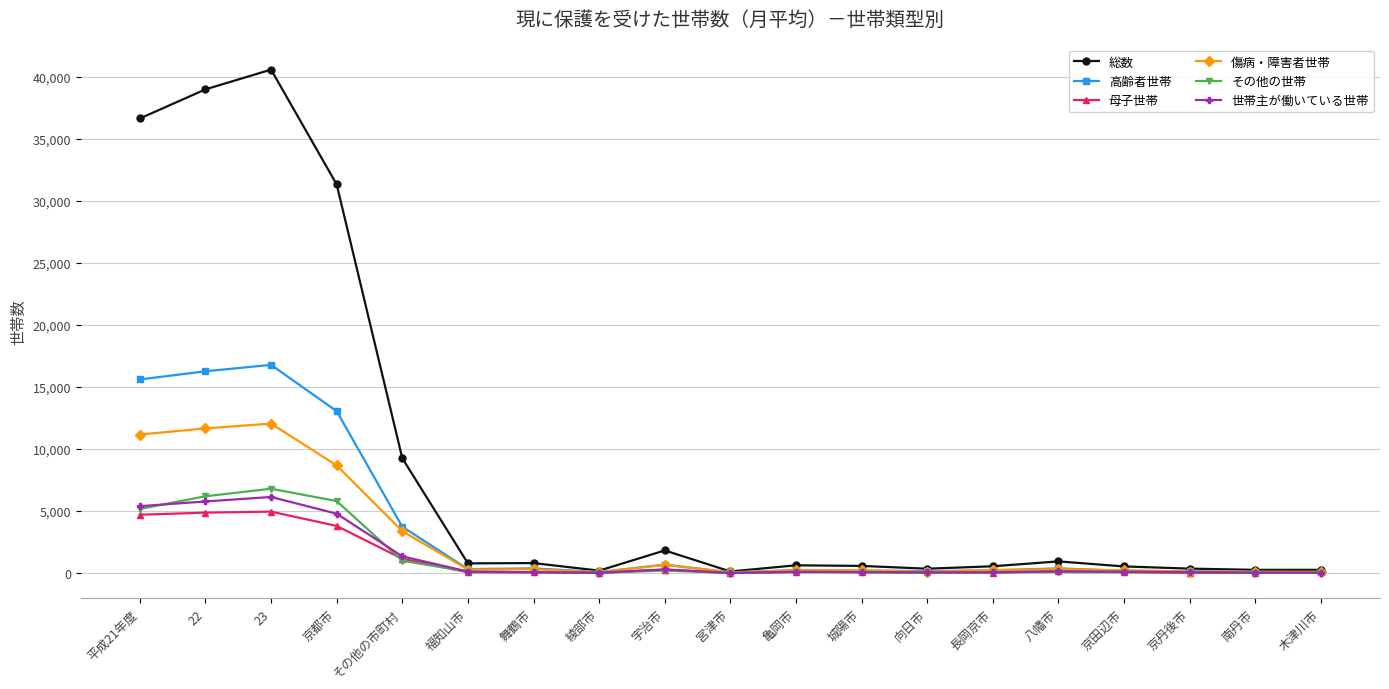

Does the chart have visible grid lines?

Yes